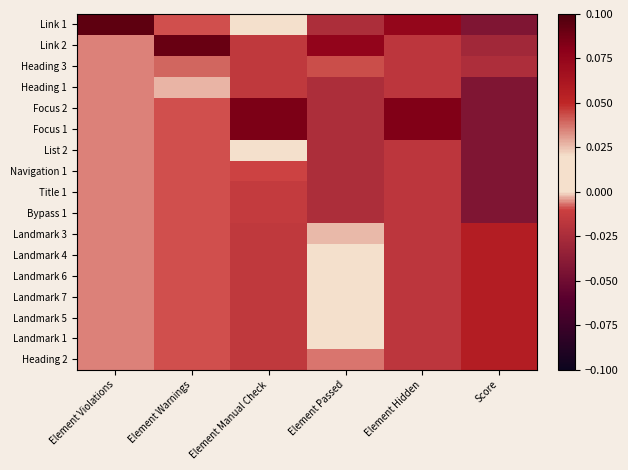

At how many categories does at least one series exceed 0?

6